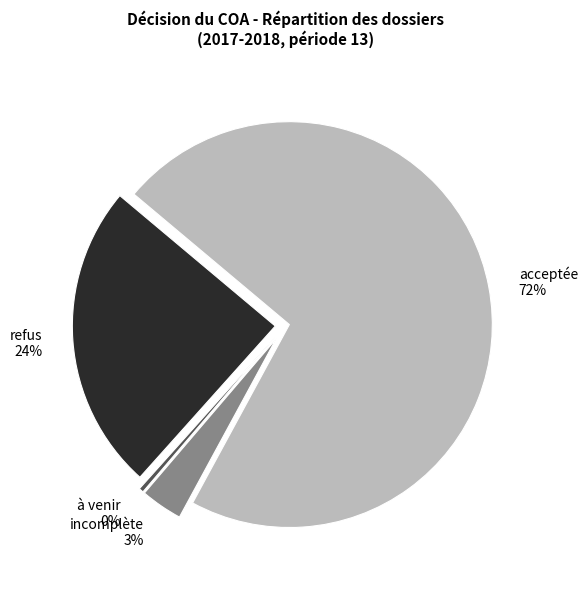

What percentage is the refus slice, to the nearest percent?

24%